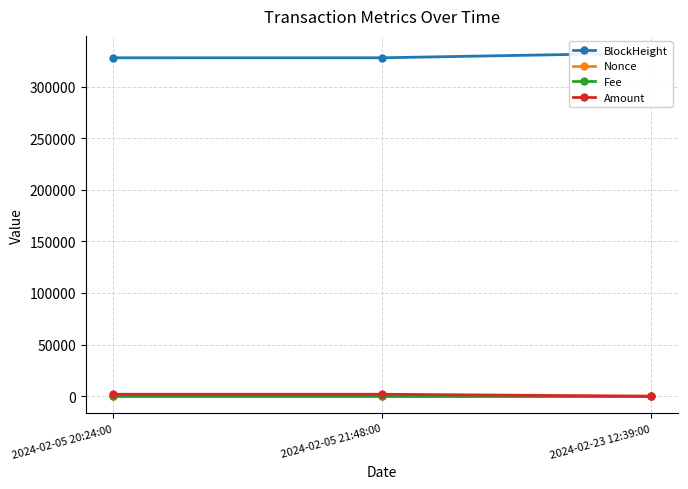

Is the value of Nonce at 2024-02-05 21:48:00 greater than the value of Fee at 2024-02-05 21:48:00?

No